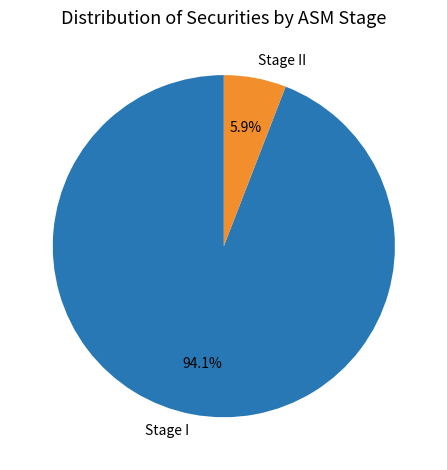

Rank the categories by value from highest to lowest.

Stage I, Stage II